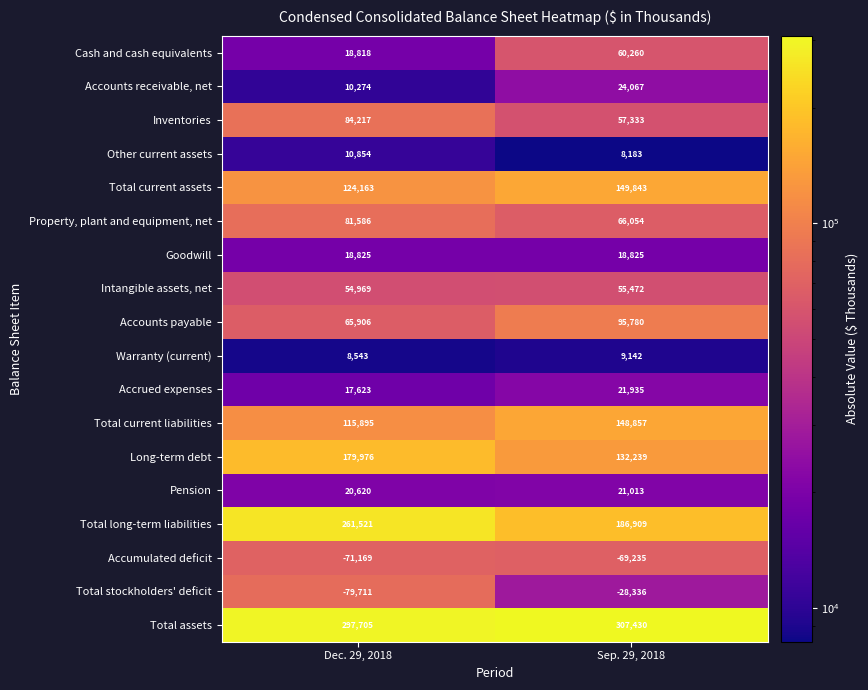

True or false: Accrued expenses has a value of 21935 at Sep. 29, 2018.

True